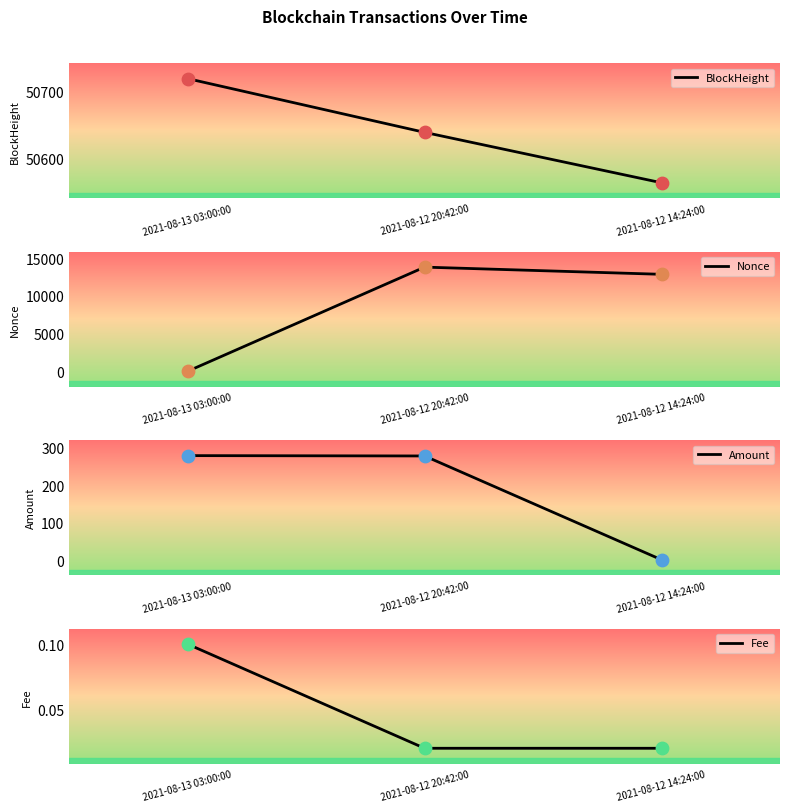

Which series contains the lowest Y value?

Nonce